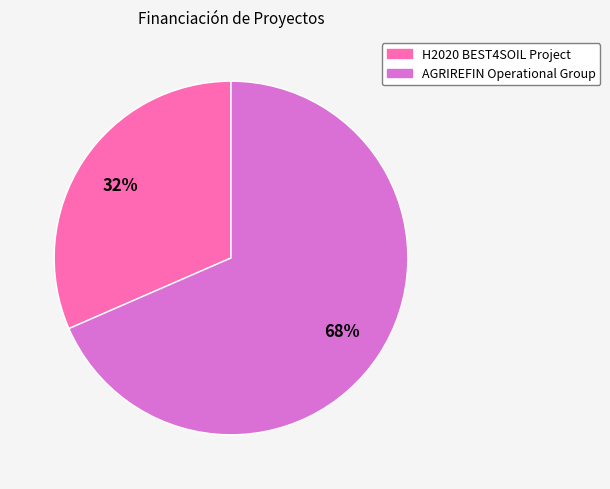

To the nearest percent, what is the combined percentage of AGRIREFIN Operational Group and H2020 BEST4SOIL Project?

100%